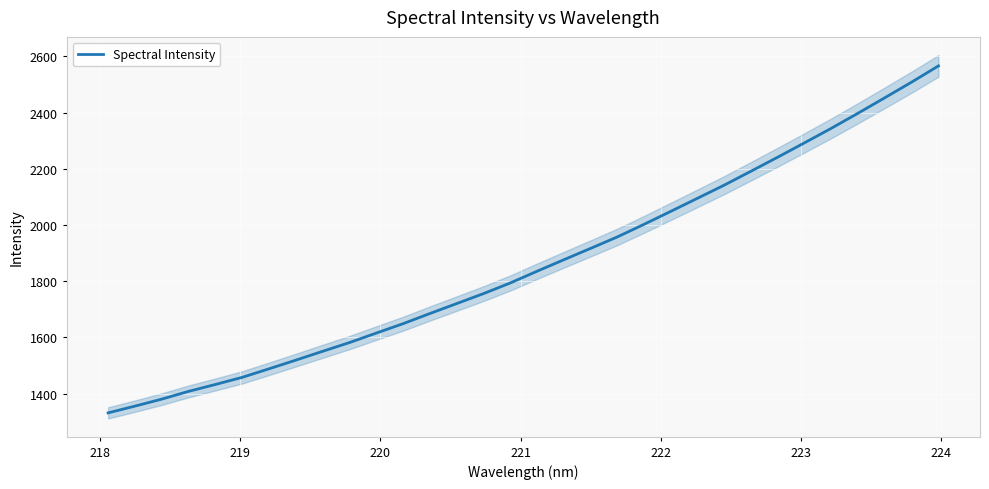

What is the highest value of the Spectral Intensity series?

2566.1